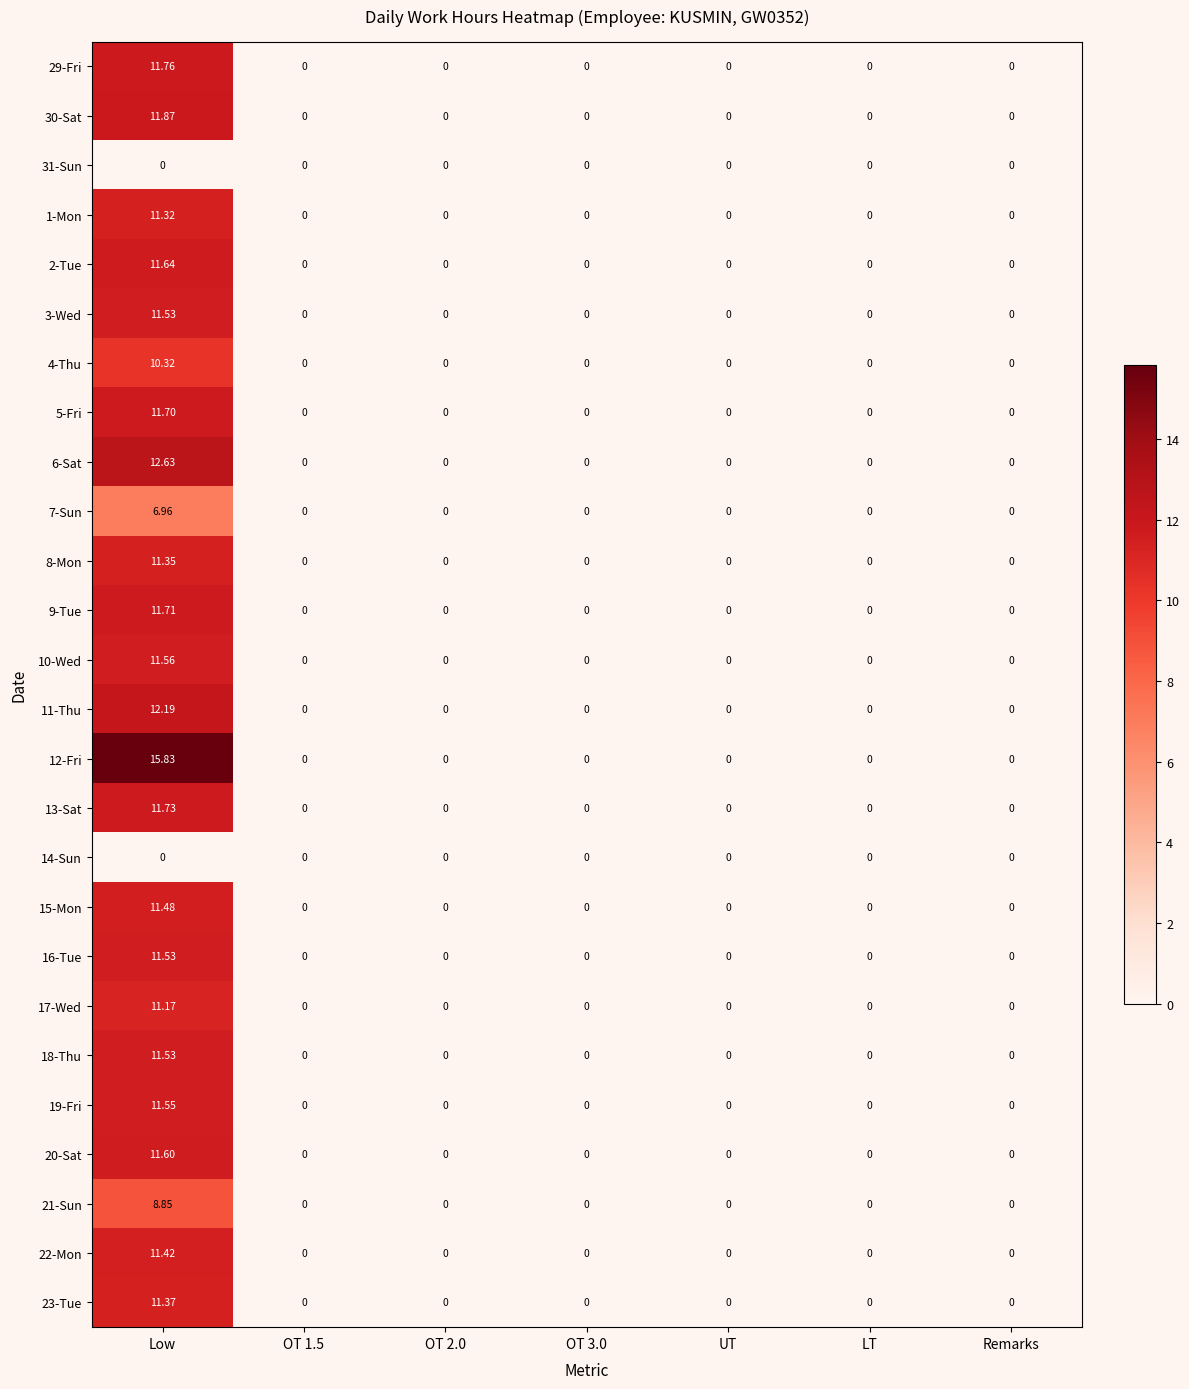

At which label does 18-Thu reach its peak?

Low